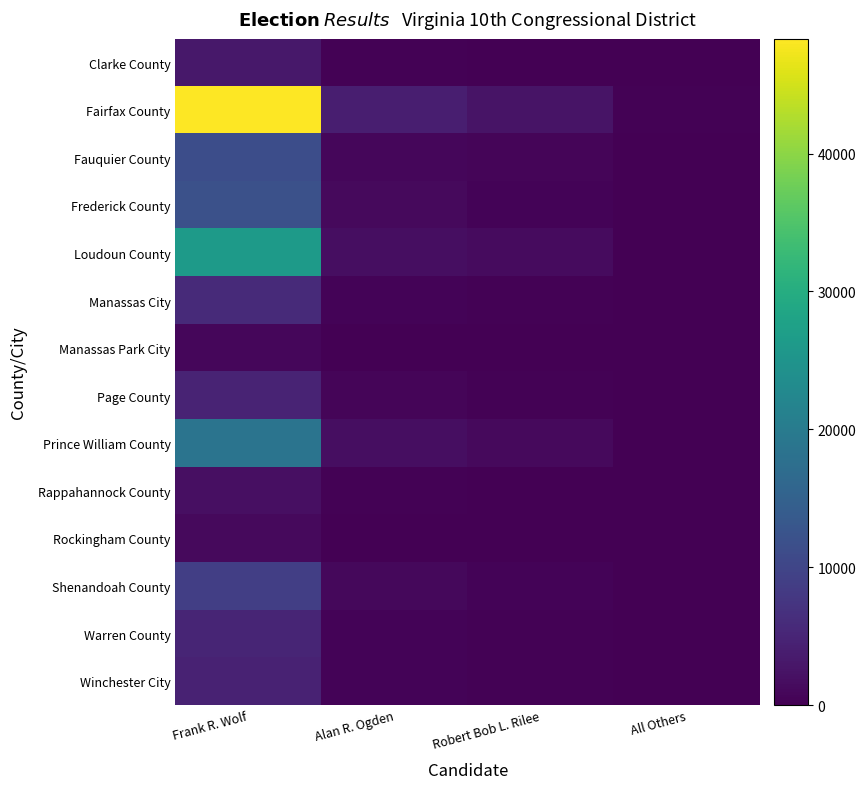

Which has a higher value, Frank R. Wolf or All Others?

Frank R. Wolf